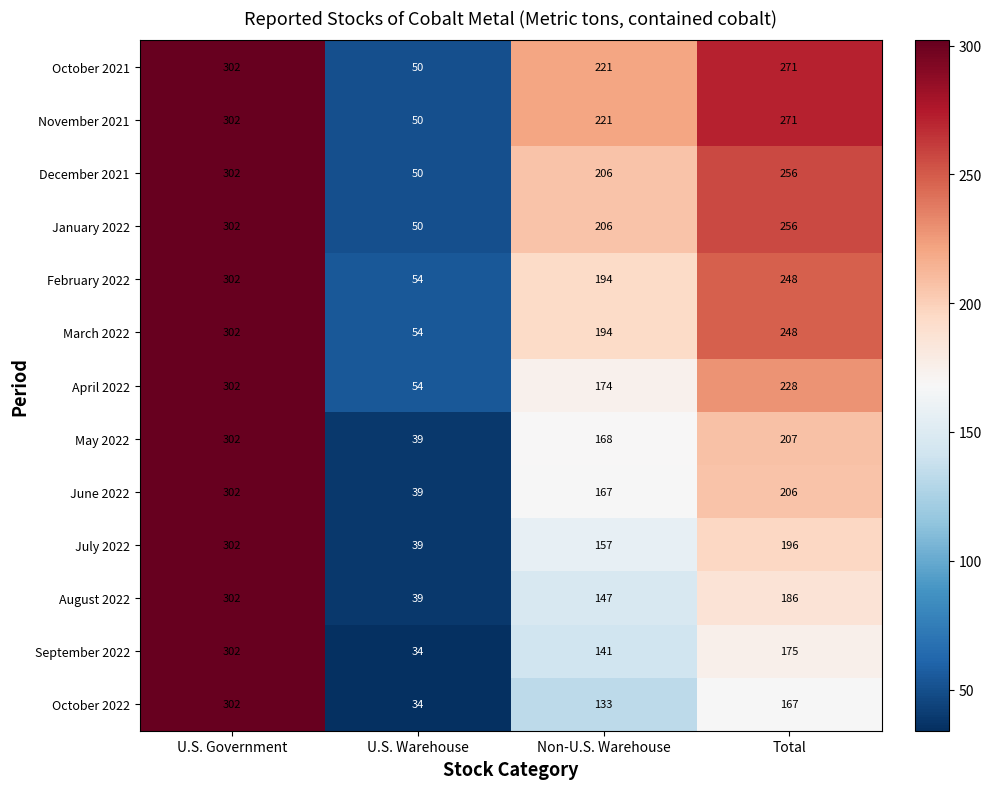

What is the total value across all series at Total?

2915